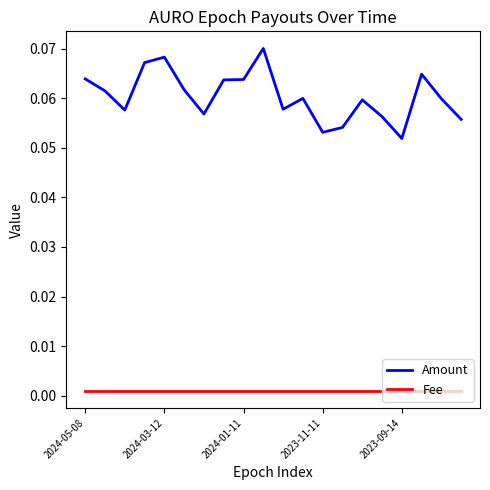

Which series has the largest total across all categories?

Amount